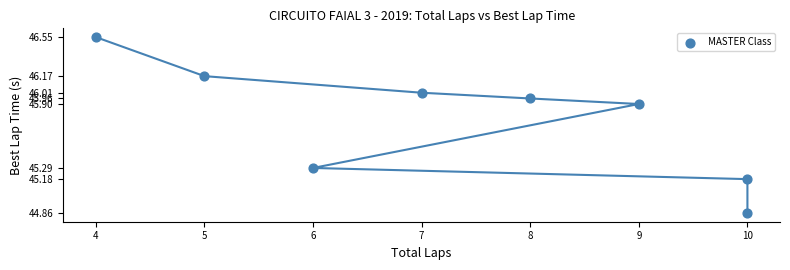

What is the average X value?

7.4